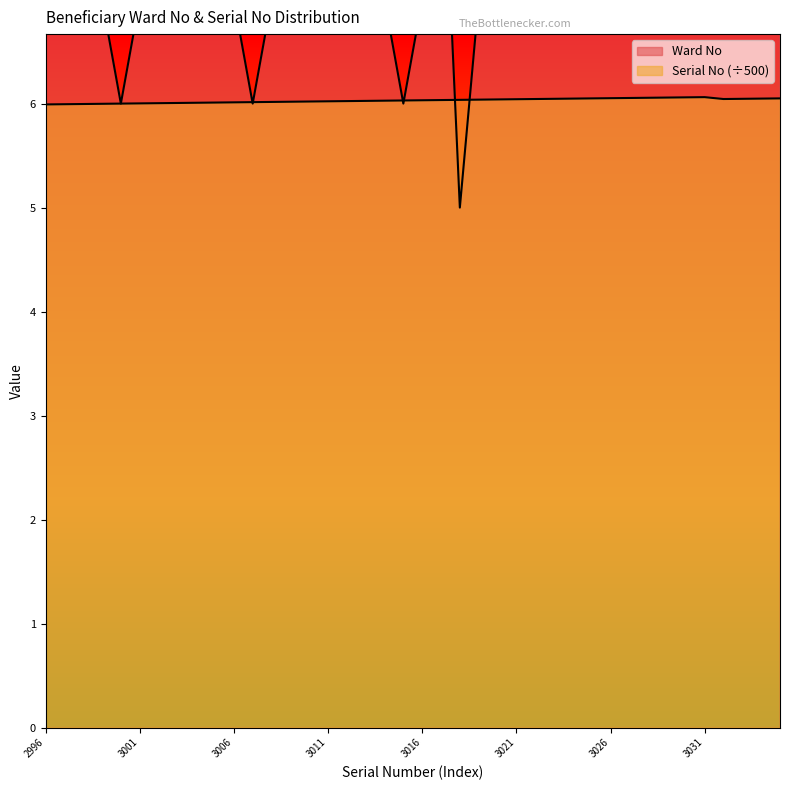

What is the value of the Ward No point at the 15th from the left?

7.0